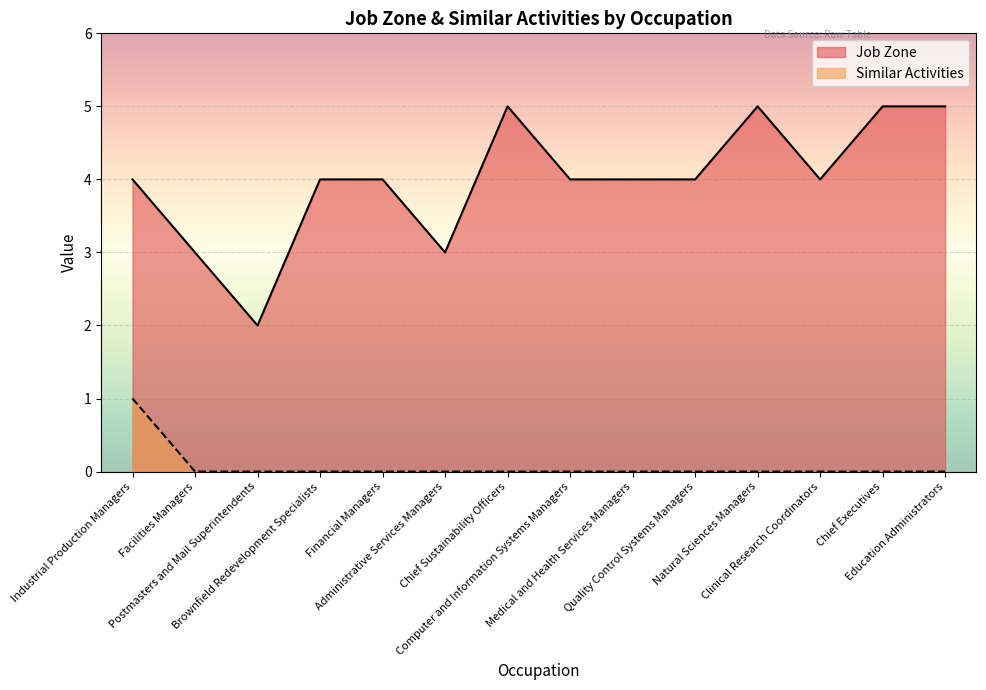

At Postmasters and Mail Superintendents, list the series in order from smallest to largest.

Similar Activities, Job Zone